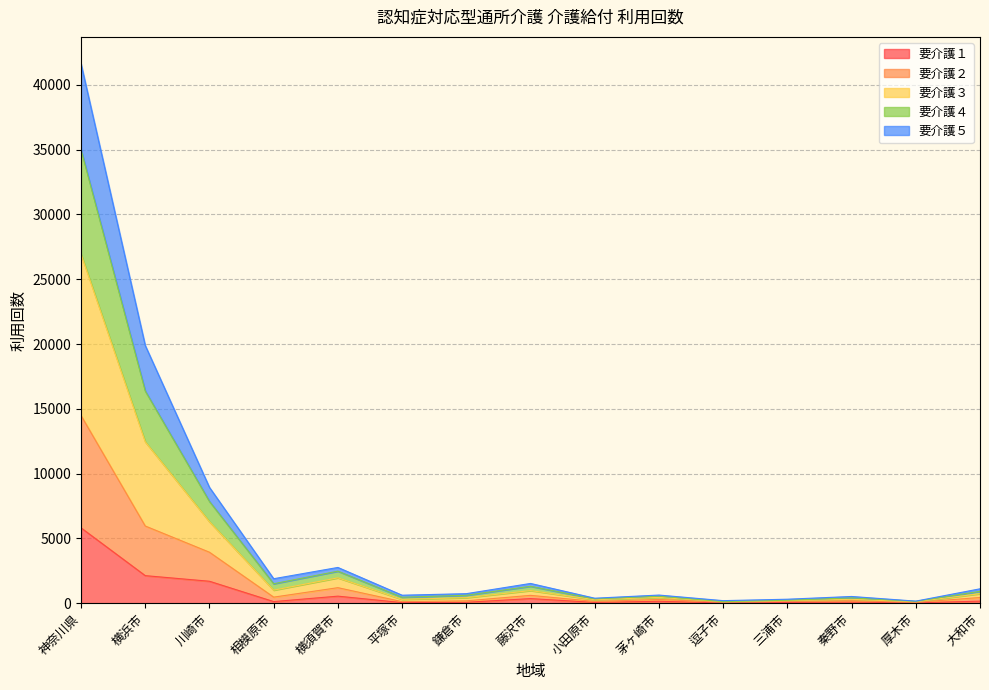

Is it true that 要介護５ equals 347 at 藤沢市?

False